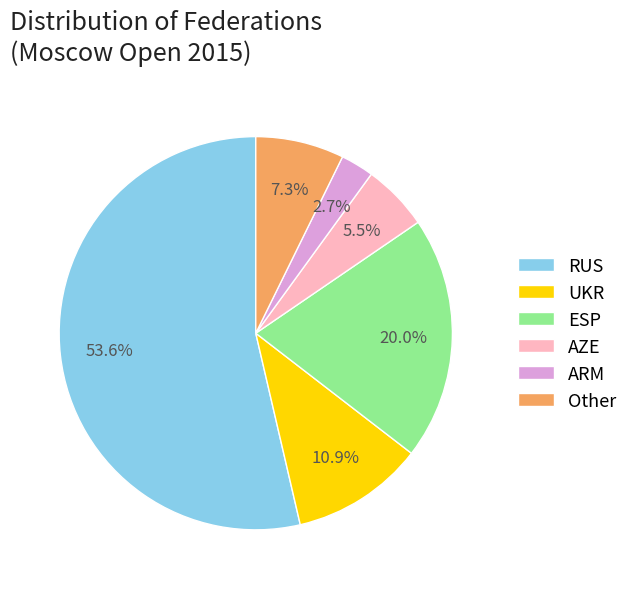

How much of the chart is everything except RUS?

46.4%